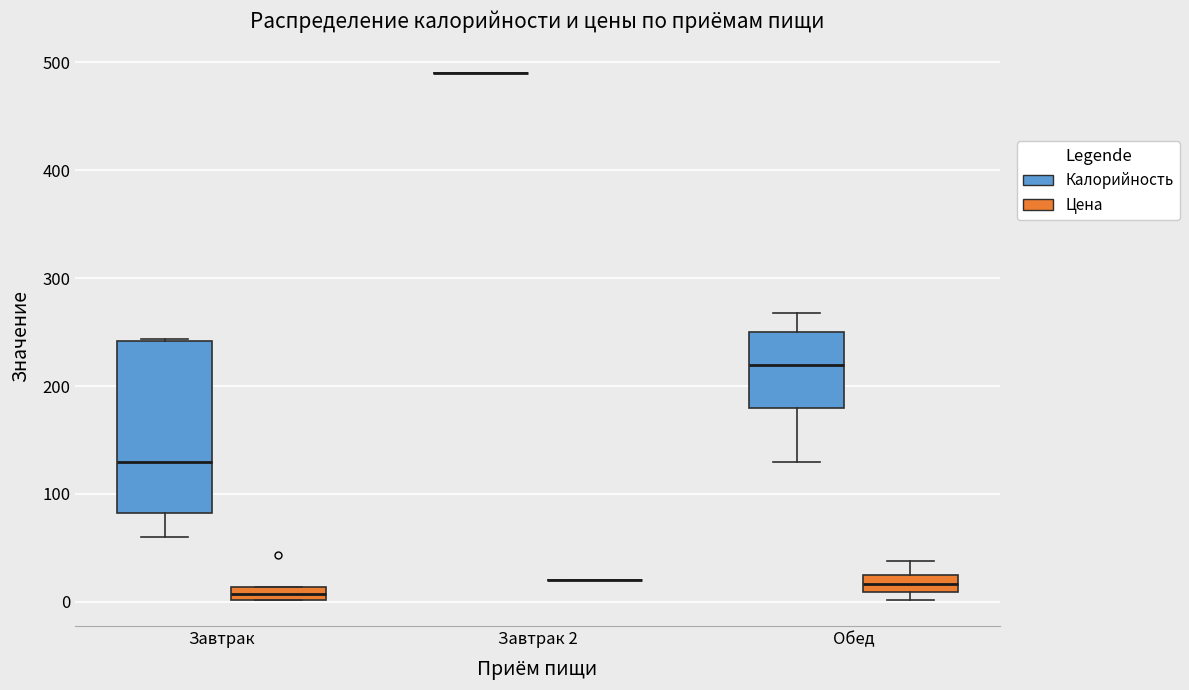

Where is the upper edge of the box for Завтрак (Цена) on the y-axis? The values are not printed on the chart, so give them approximately, as read against the axis.

10